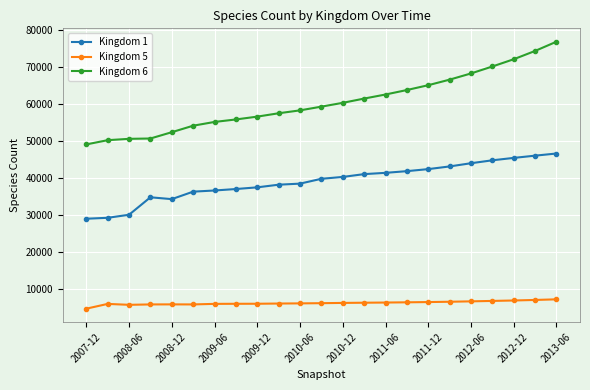

What is the sum of all Kingdom 1 values?

899286